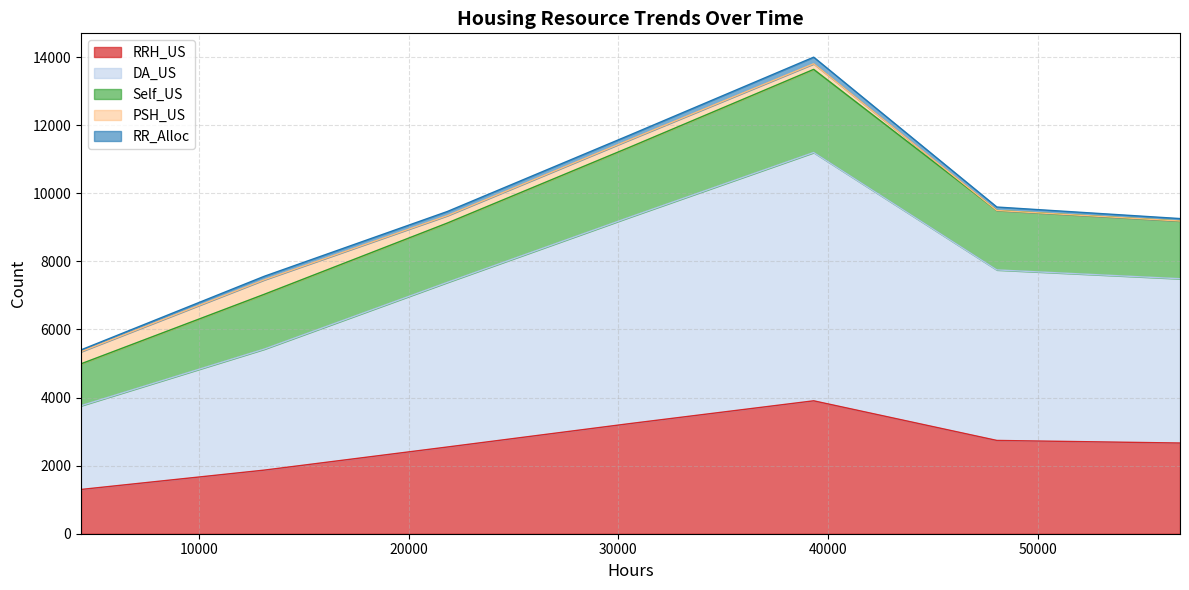

What is the highest value of the RRH_US series?

3904